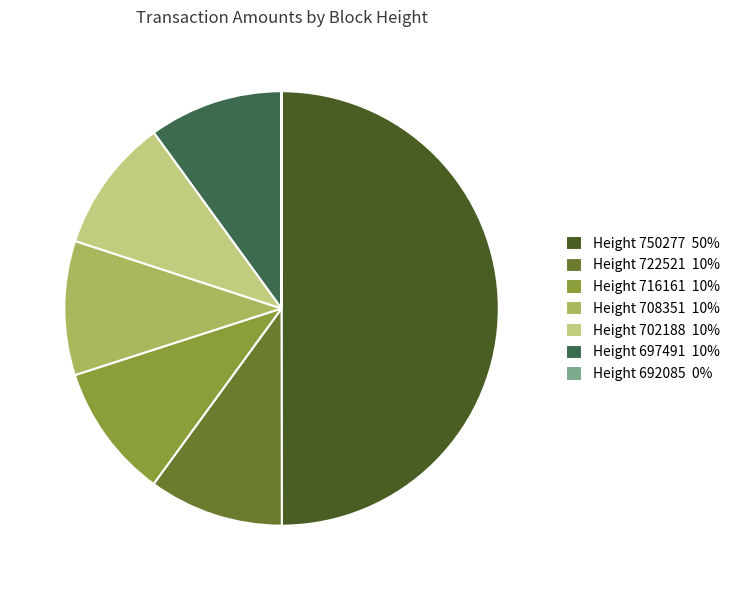

What is the largest slice in the pie chart?

Height 750277 50%